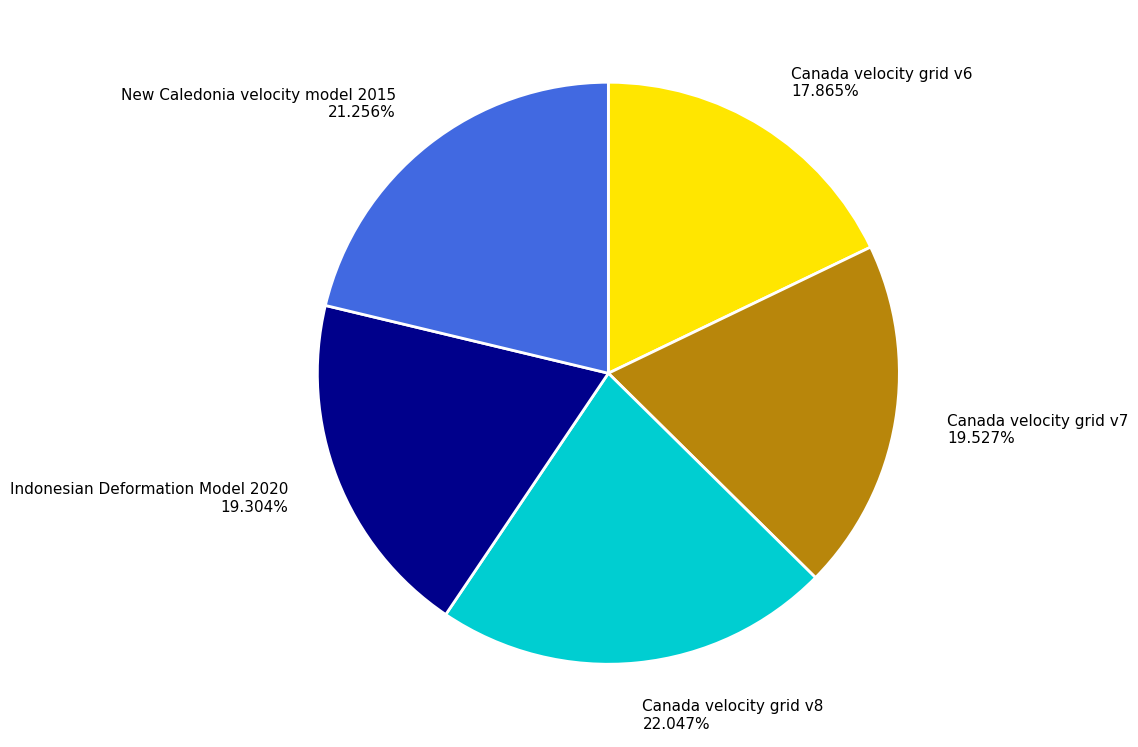

Approximately how many times larger is the value at Canada velocity grid v7 compared to Indonesian Deformation Model 2020?

1.0